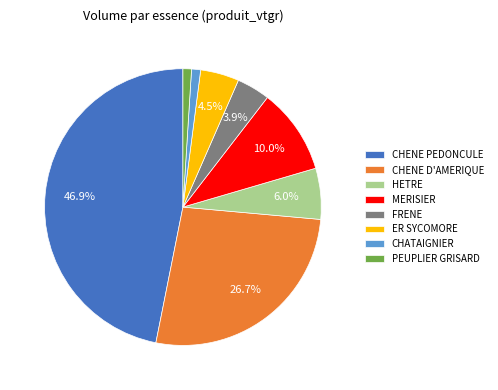

What percentage is the CHENE D'AMERIQUE slice, to the nearest percent?

27%